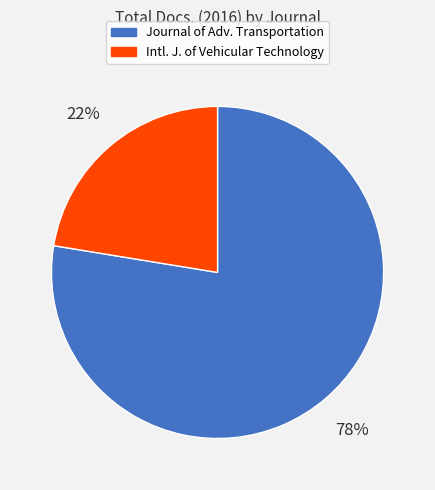

To the nearest percent, what is the average slice percentage?

50%